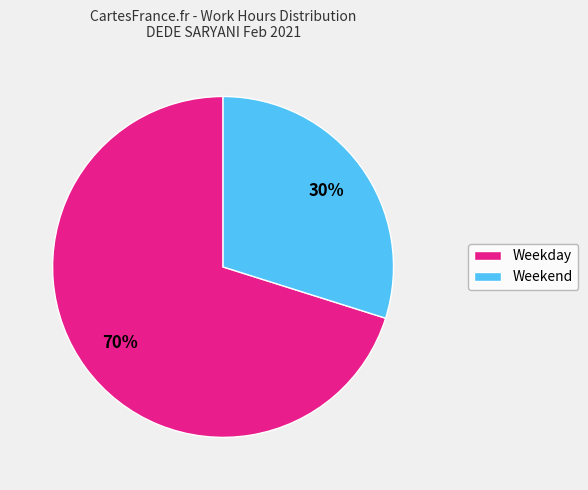

To the nearest percent, what is the difference between the largest and smallest slice percentages?

40%